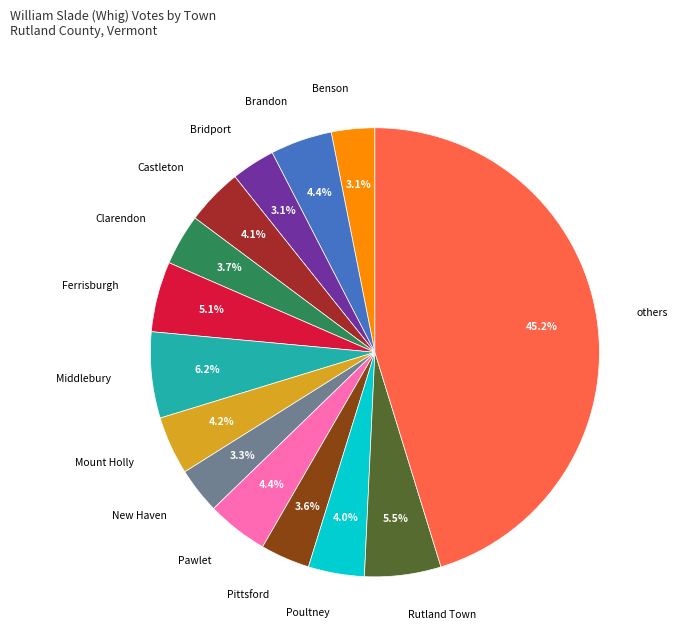

Does New Haven account for over 50% of the chart?

No